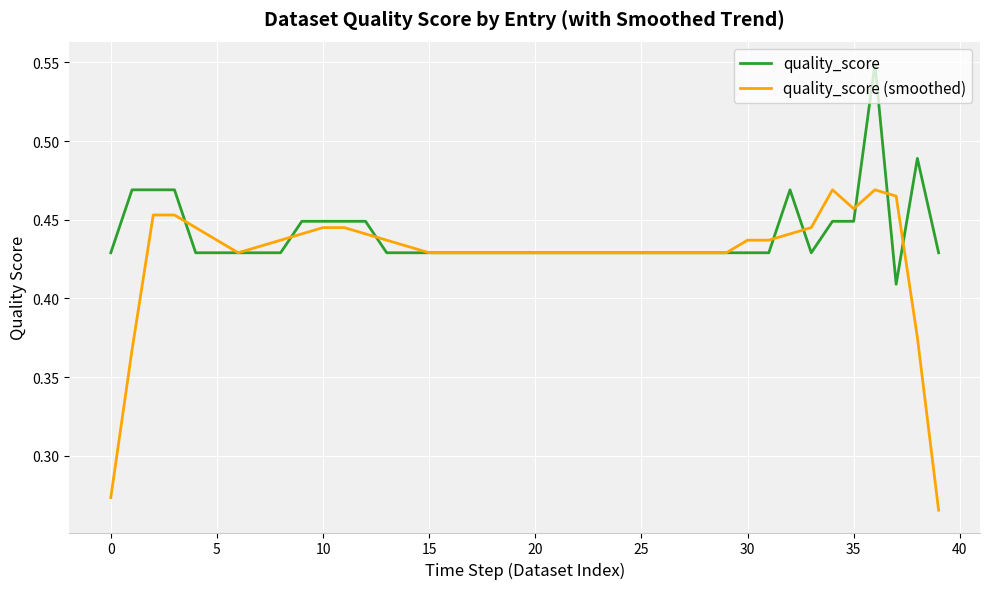

True or false: quality_score and quality_score (smoothed) cross at least once.

True